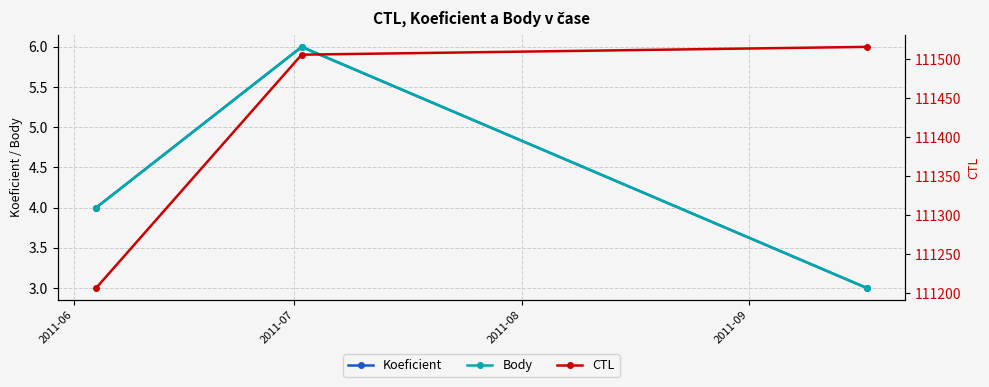

Which series has the widest spread of values?

CTL